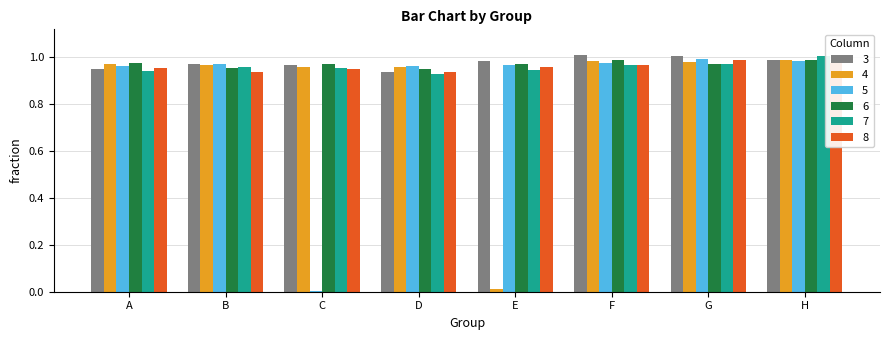

How many groups of bars are there?

8